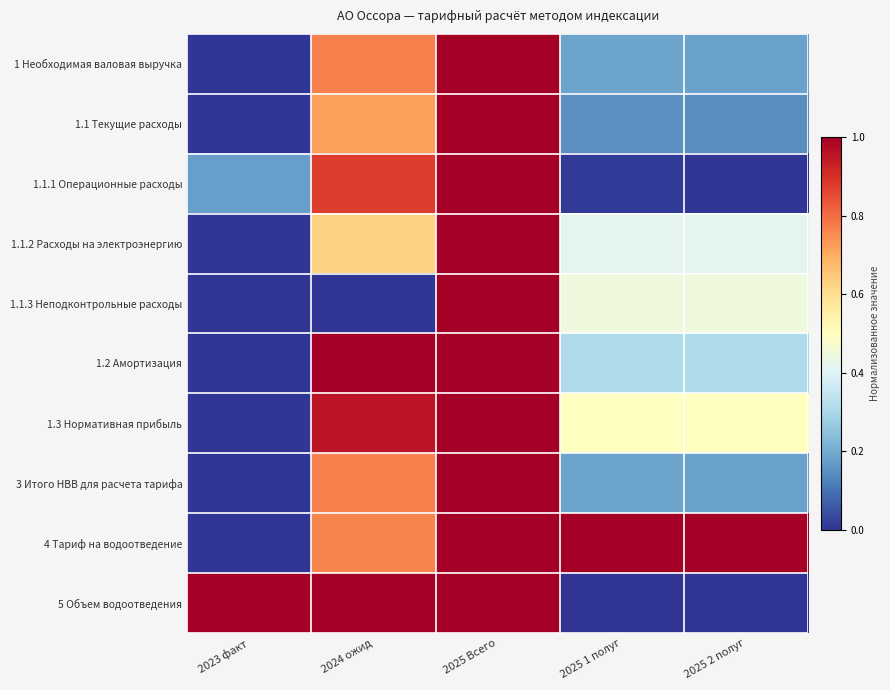

Reading left to right, what are all the values shown in this chart?

1 Необходимая валовая выручка: 2023 факт=0.0	2024 ожид=0.8	2025 Всего=1.0	2025 1 полуг=0.2	2025 2 полуг=0.2
1.1 Текущие расходы: 2023 факт=0.0	2024 ожид=0.7	2025 Всего=1.0	2025 1 полуг=0.2	2025 2 полуг=0.1
1.1.1 Операционные расходы: 2023 факт=0.2	2024 ожид=0.9	2025 Всего=1.0	2025 1 полуг=0.0	2025 2 полуг=0.0
1.1.2 Расходы на электроэнергию: 2023 факт=0.0	2024 ожид=0.6	2025 Всего=1.0	2025 1 полуг=0.4	2025 2 полуг=0.4
1.1.3 Неподконтрольные расходы: 2023 факт=0.0	2024 ожид=0.0	2025 Всего=1.0	2025 1 полуг=0.4	2025 2 полуг=0.4
1.2 Амортизация: 2023 факт=0.0	2024 ожид=1.0	2025 Всего=1.0	2025 1 полуг=0.3	2025 2 полуг=0.3
1.3 Нормативная прибыль: 2023 факт=0.0	2024 ожид=1.0	2025 Всего=1.0	2025 1 полуг=0.5	2025 2 полуг=0.5
3 Итого НВВ для расчета тарифа: 2023 факт=0.0	2024 ожид=0.8	2025 Всего=1.0	2025 1 полуг=0.2	2025 2 полуг=0.2
4 Тариф на водоотведение: 2023 факт=0.0	2024 ожид=0.8	2025 Всего=1.0	2025 1 полуг=1.0	2025 2 полуг=1.0
5 Объем водоотведения: 2023 факт=1.0	2024 ожид=1.0	2025 Всего=1.0	2025 1 полуг=0.0	2025 2 полуг=0.0